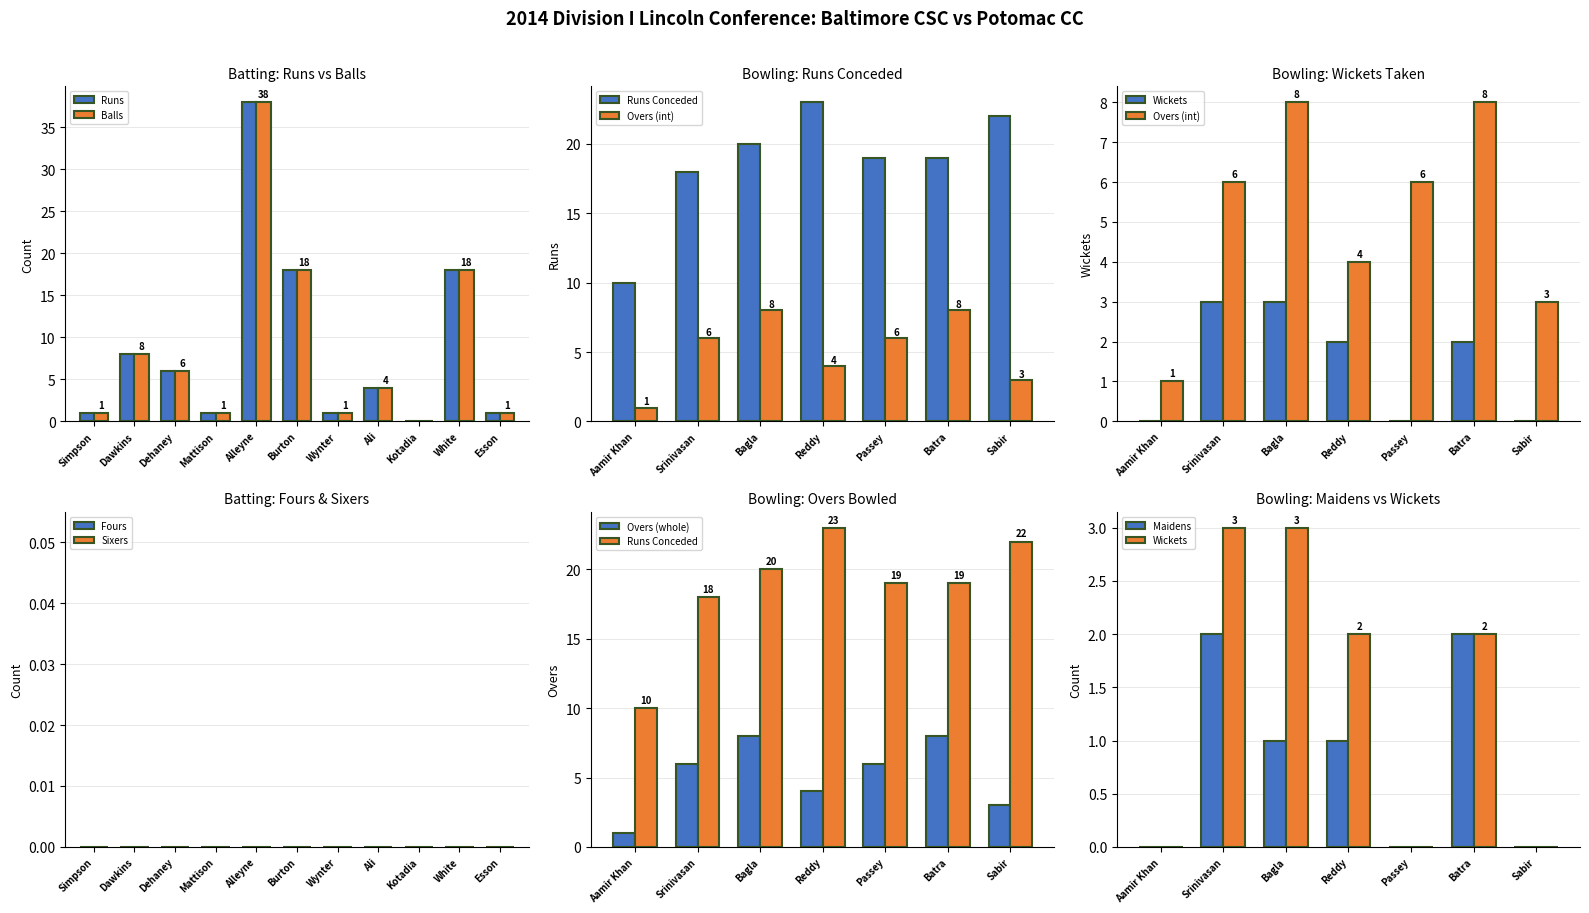

True or false: Potomac CC Bowling Wickets has a value of 3 at Harsh Bagla.

True